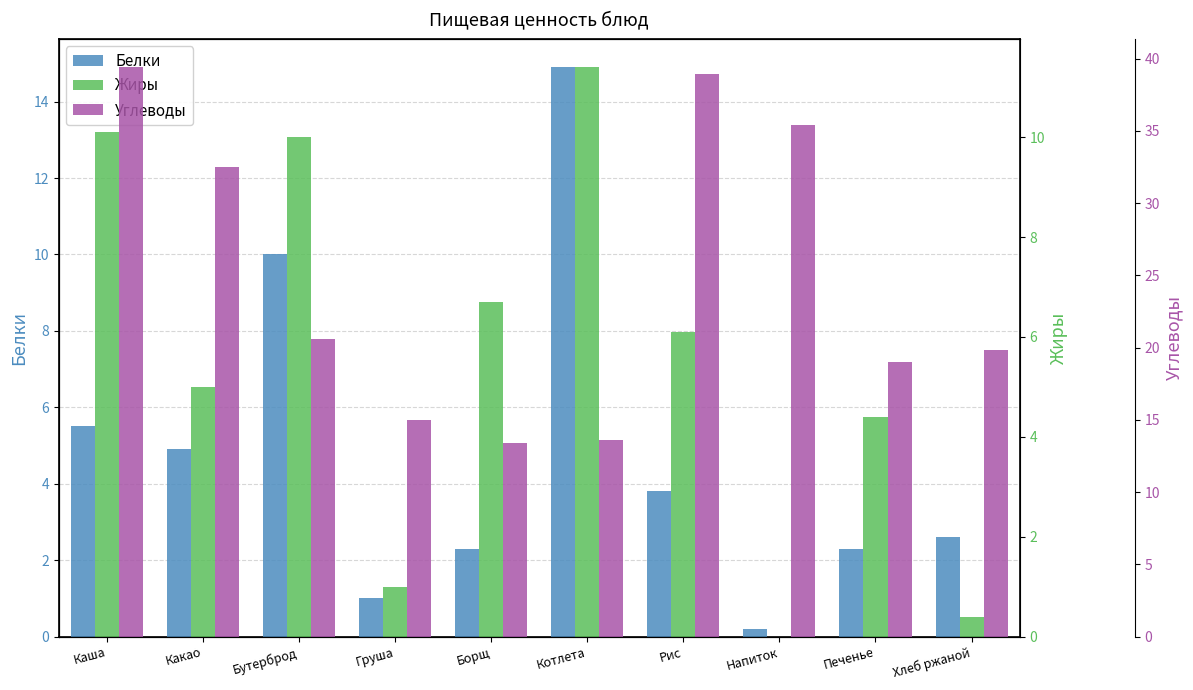

What is the difference between the maximum and second lowest values in the Жиры series?

11.0